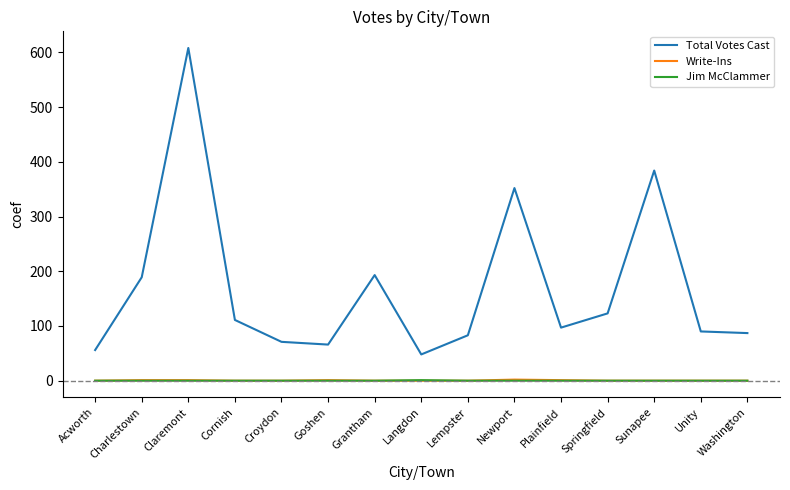

At which category does Total Votes Cast reach its first local peak?

Claremont